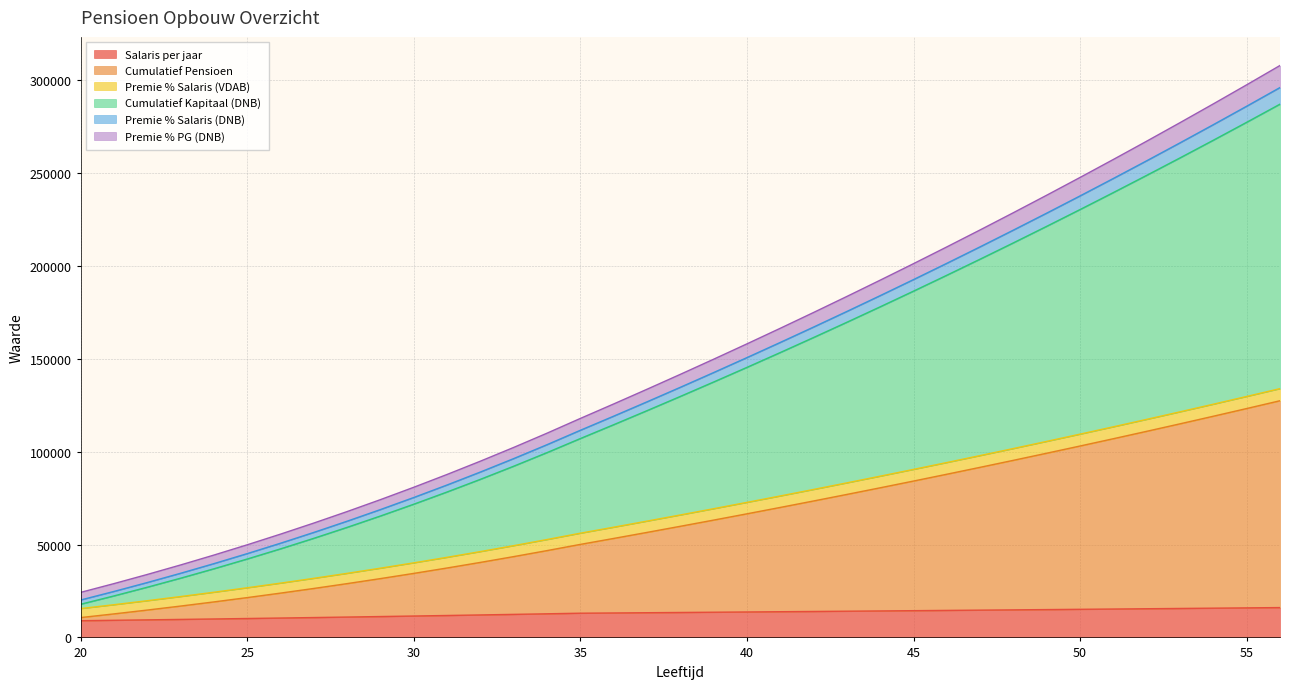

What is the maximum value for Salaris per jaar?

16063.8